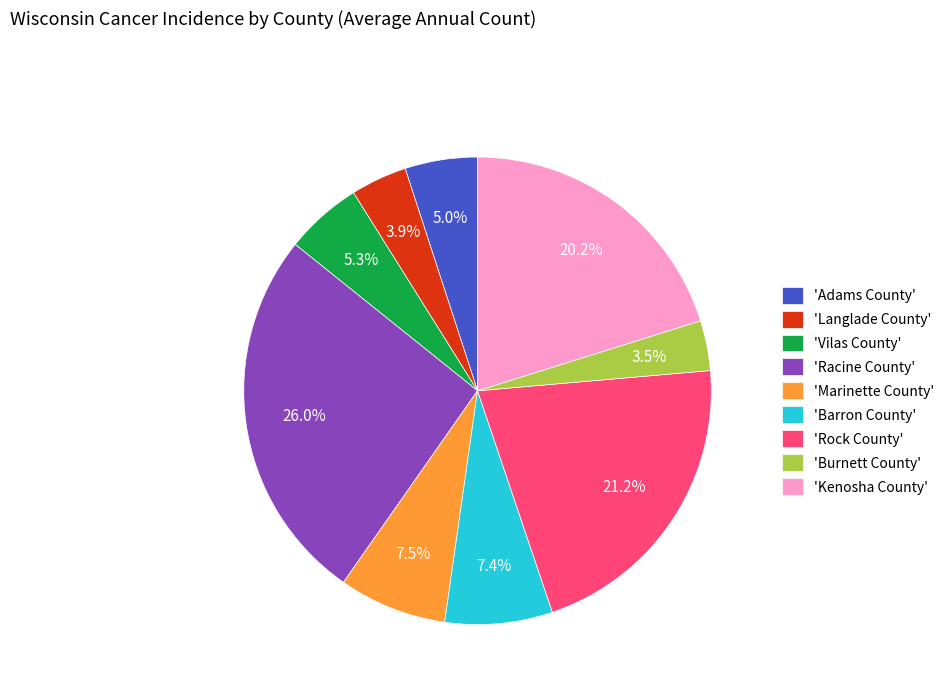

What is the largest slice in the pie chart?

'Racine County'